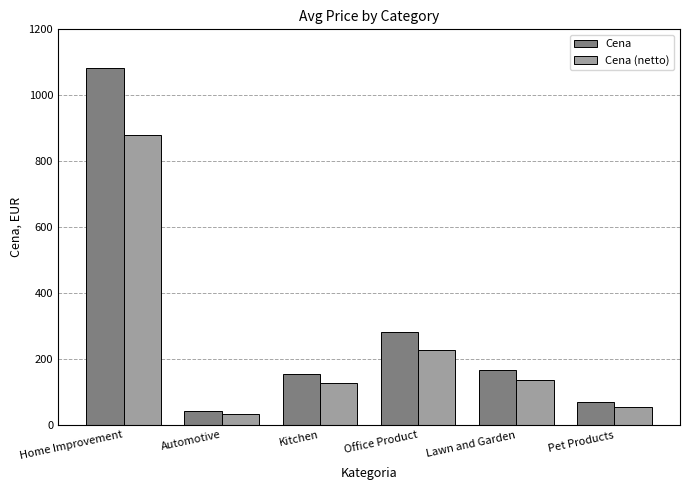

At how many categories does at least one series exceed 593?

1